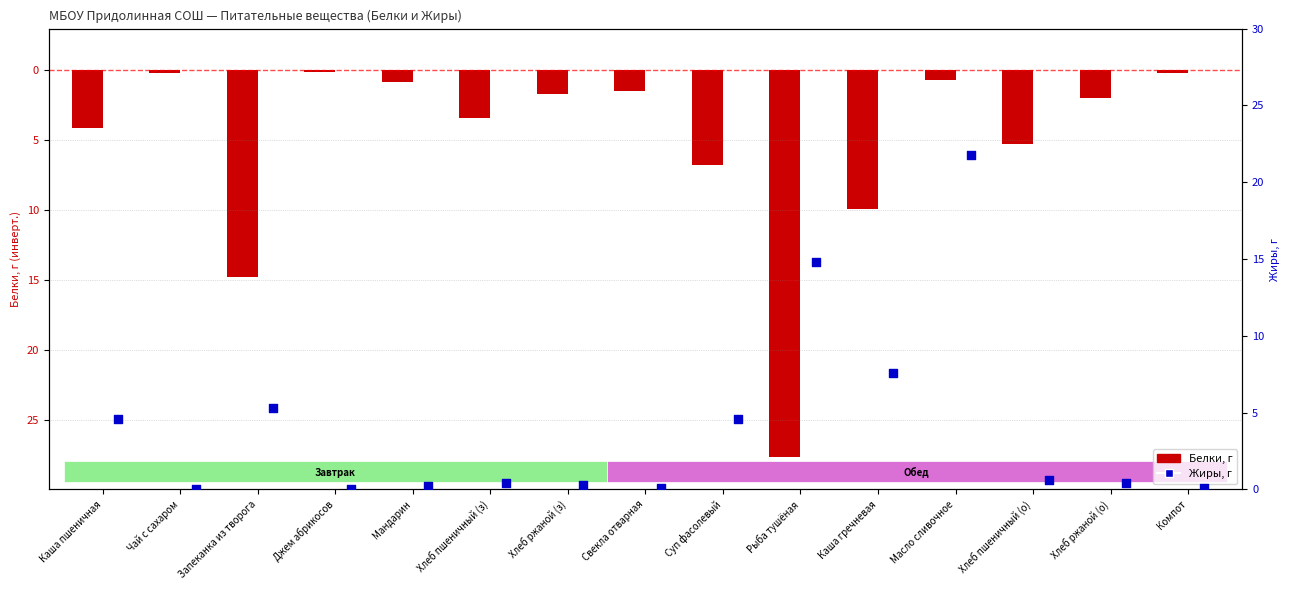

Which series has the largest total across all categories?

Жиры, г